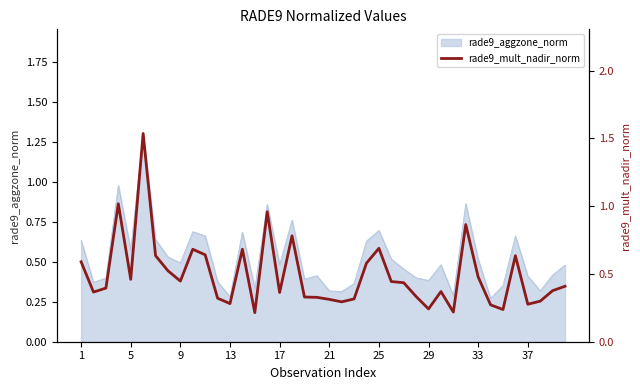

How many points are higher than both their immediate neighbors (excluding endpoints)?

10